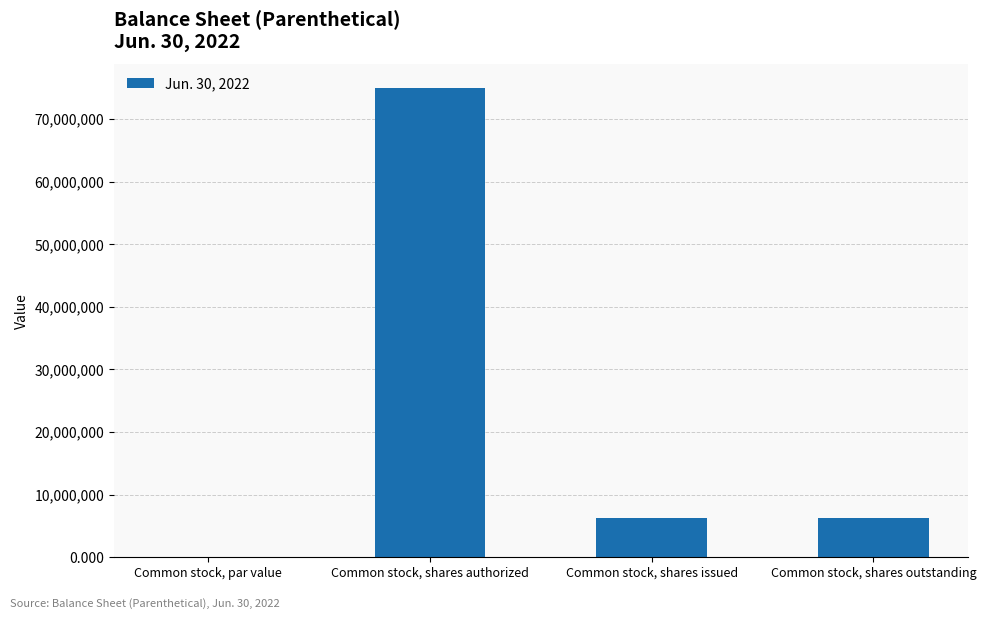

What is the approximate value at Common stock, shares authorized?

75000000.0